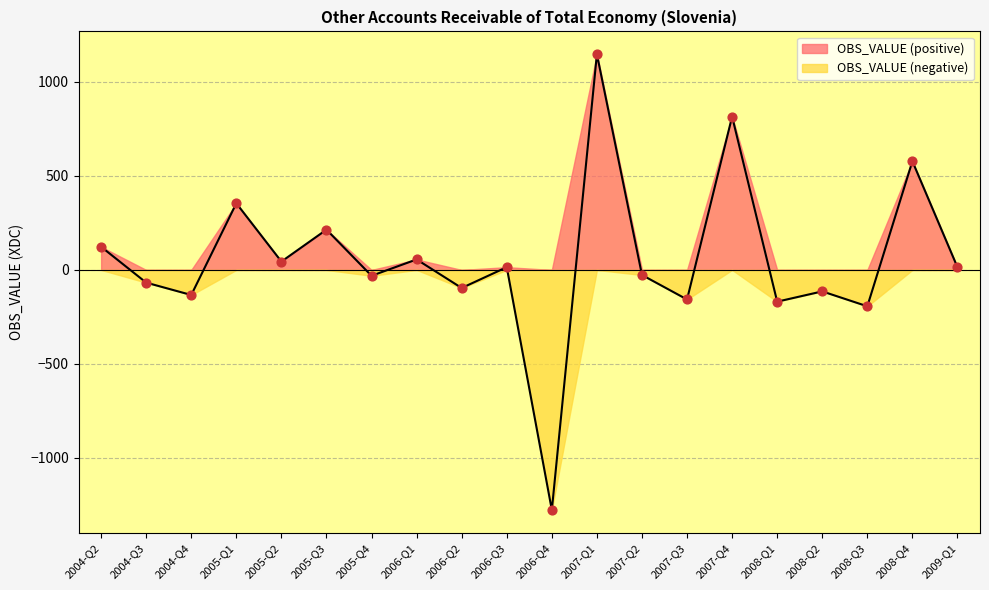

Which has a higher value, 2004-Q3 or 2005-Q2?

2005-Q2